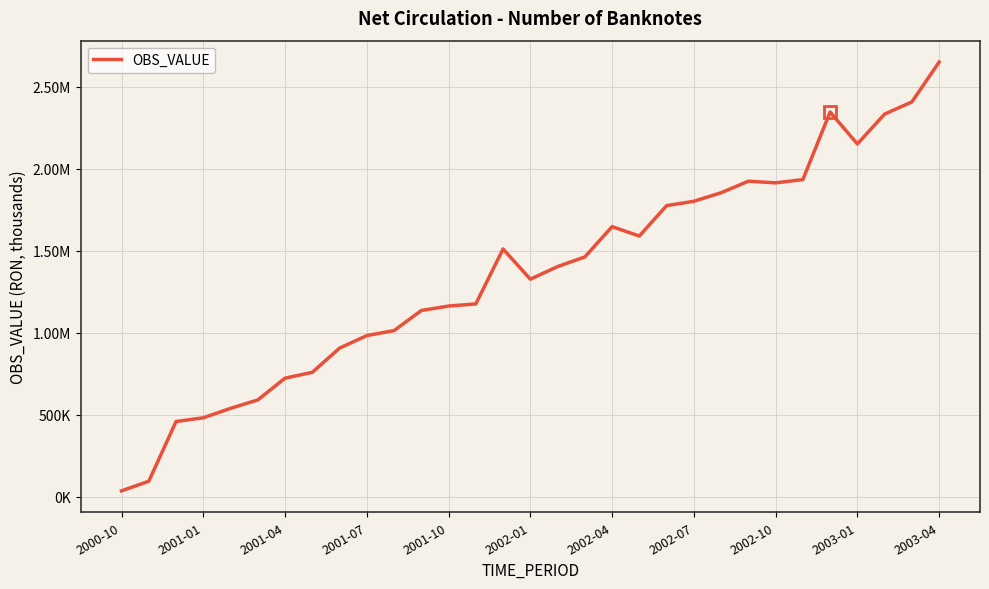

Which category has the lowest value across all series?

2000-10